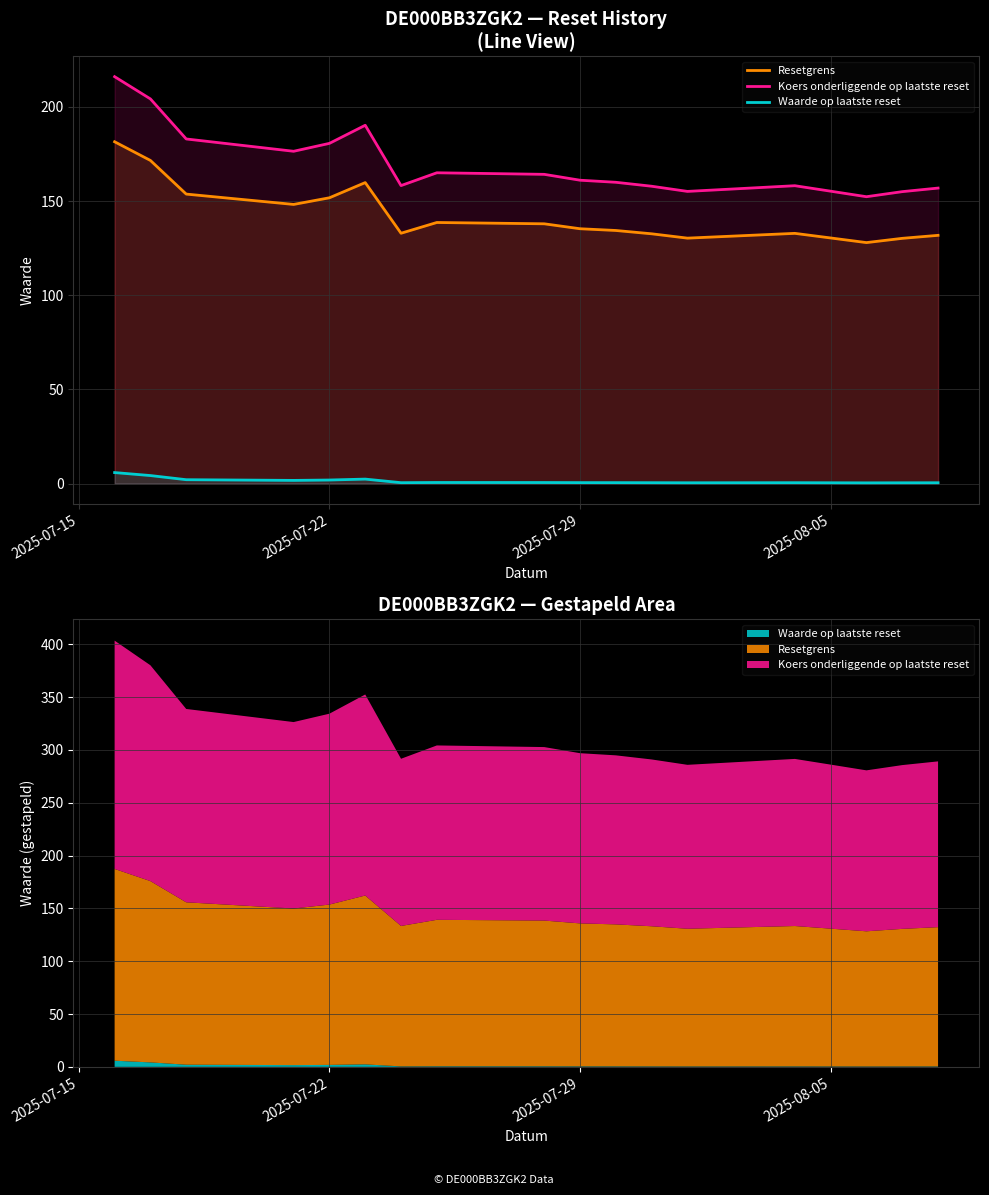

True or false: Koers onderliggende op laatste reset has more than 0 points higher than both neighbors.

True